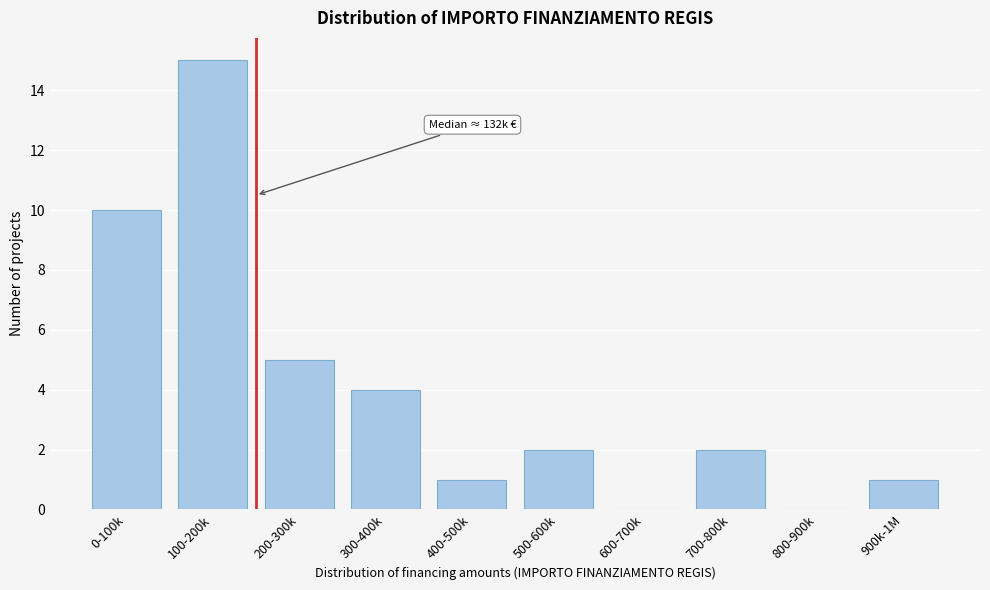

Reading right to left, what are all the values shown in this chart?

900k-1M=1	800-900k=0	700-800k=2	600-700k=0	500-600k=2	400-500k=1	300-400k=4	200-300k=5	100-200k=15	0-100k=10